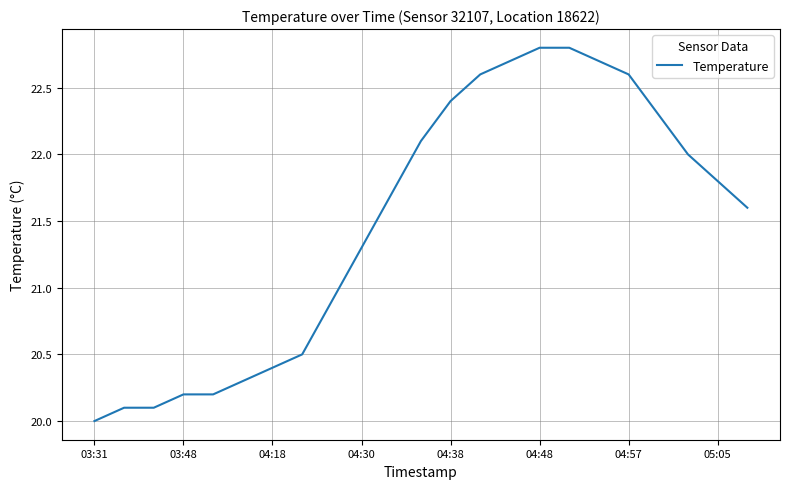

What is the difference between the maximum and minimum values?

2.8